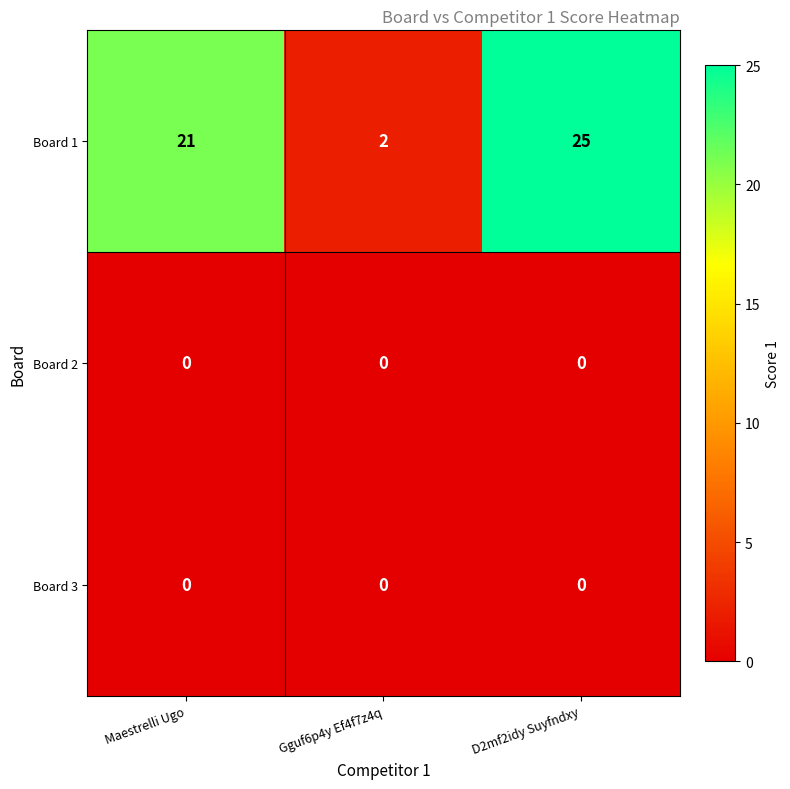

Between Maestrelli Ugo and Gguf6p4y Ef4f7z4q, which series saw the biggest shift?

Board 1